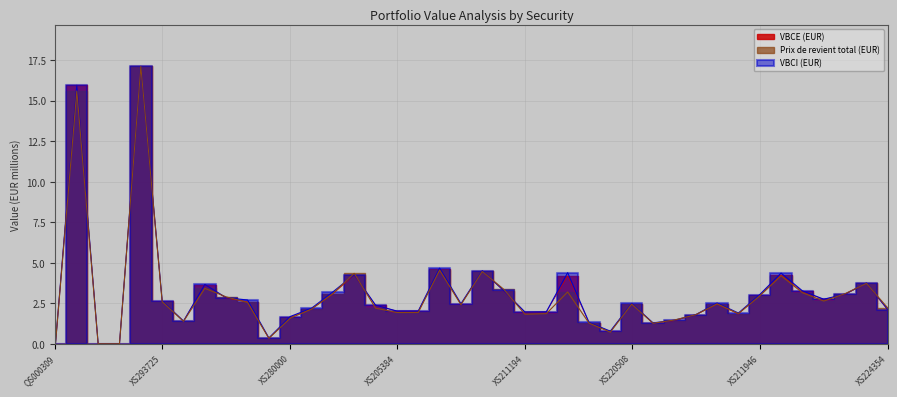

What is the difference between the second highest and minimum values in the VBCE (EUR) series?

16.0